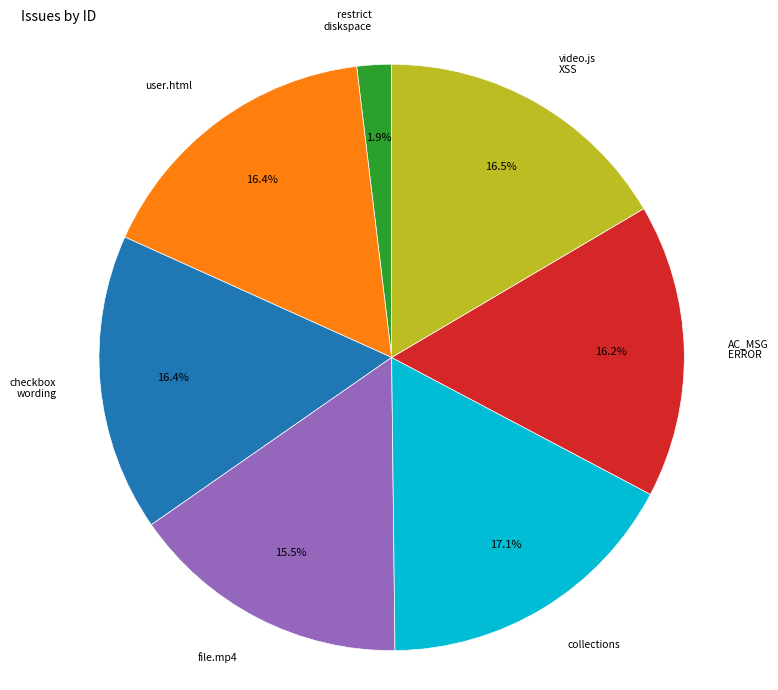

How many slices are in this pie chart?

7